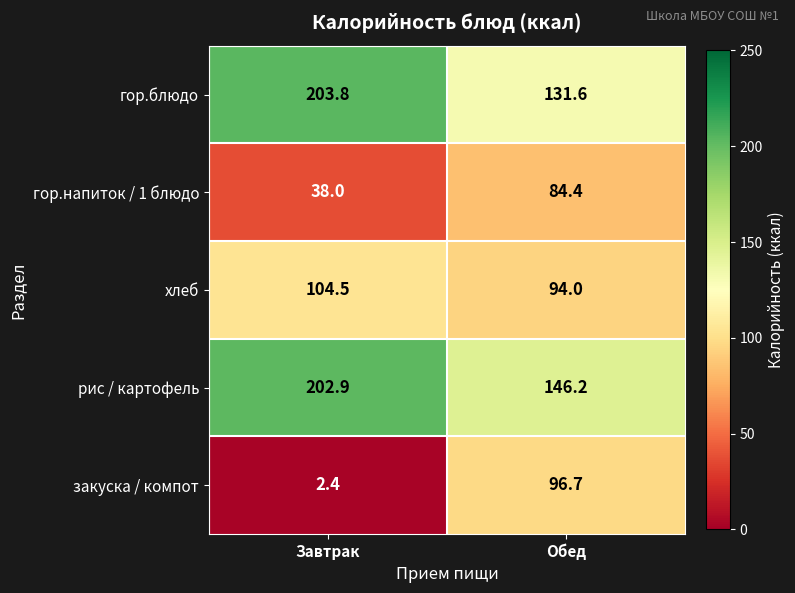

How many values in the гор.напиток / 1 блюдо series exceed 84?

1